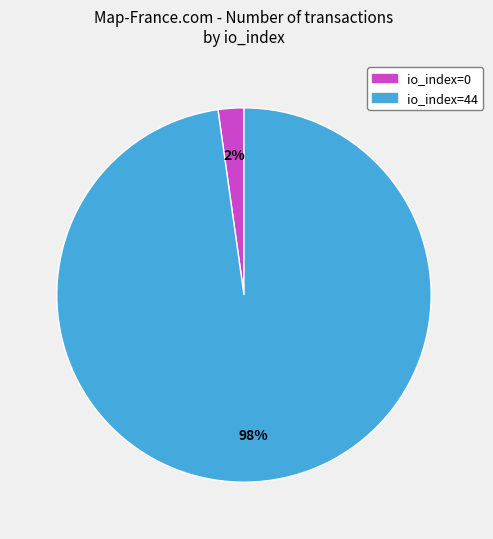

How many slices are in this pie chart?

2